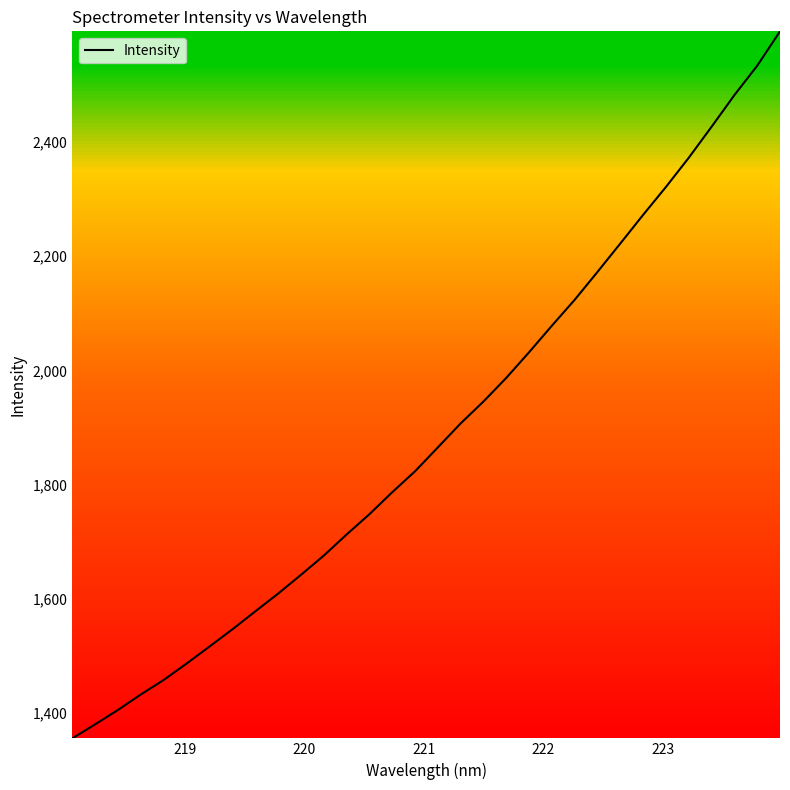

What is the greatest value displayed?

2593.2